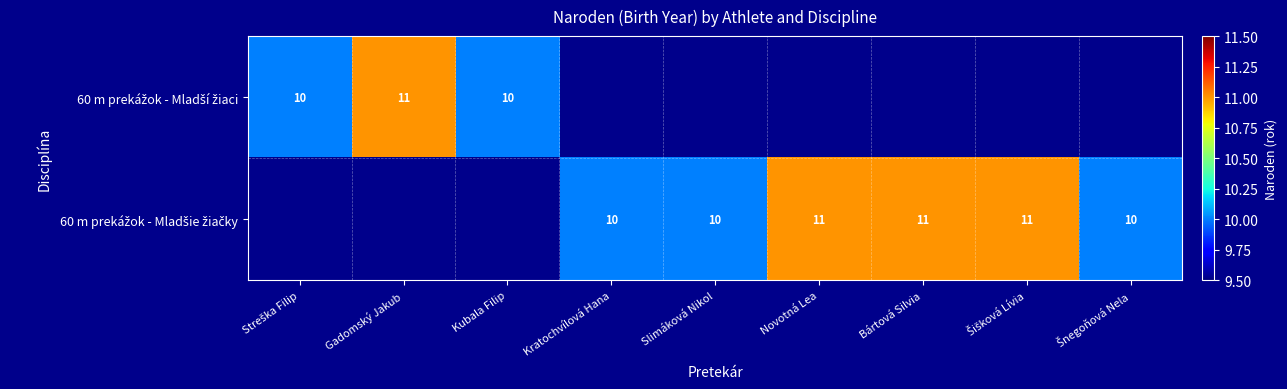

Which label corresponds to the largest value in the chart?

Gadomský Jakub